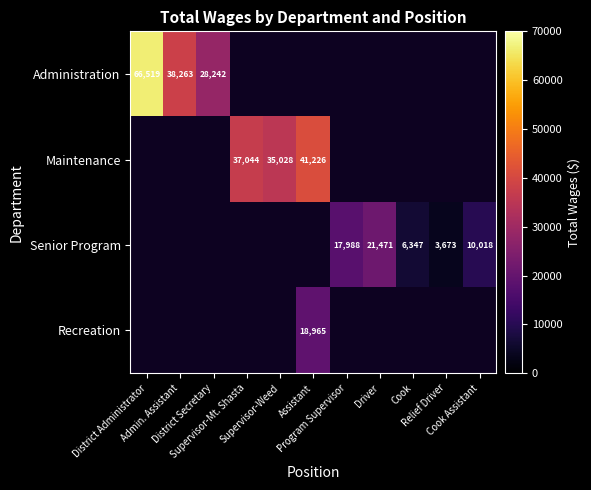

Is the value of Maintenance at Assistant greater than the value of Senior Program at Cook Assistant?

Yes